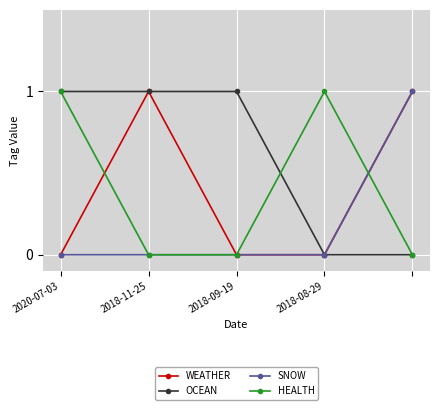

True or false: WEATHER has more than 2 points higher than both neighbors.

False